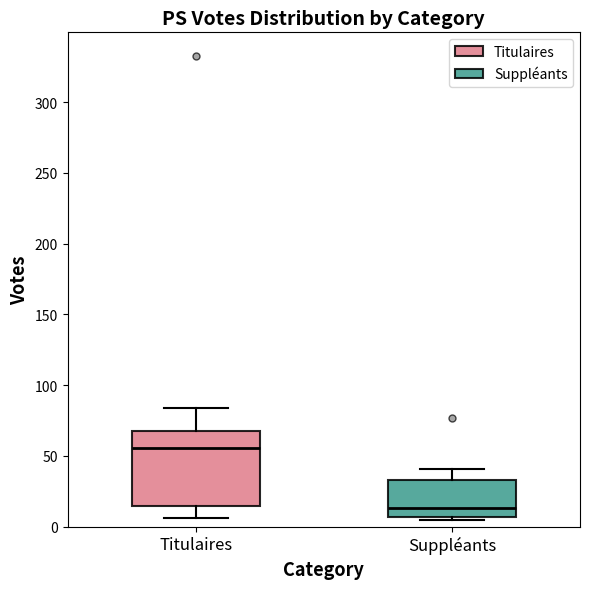

Which box has the lowest median line?

Suppléants